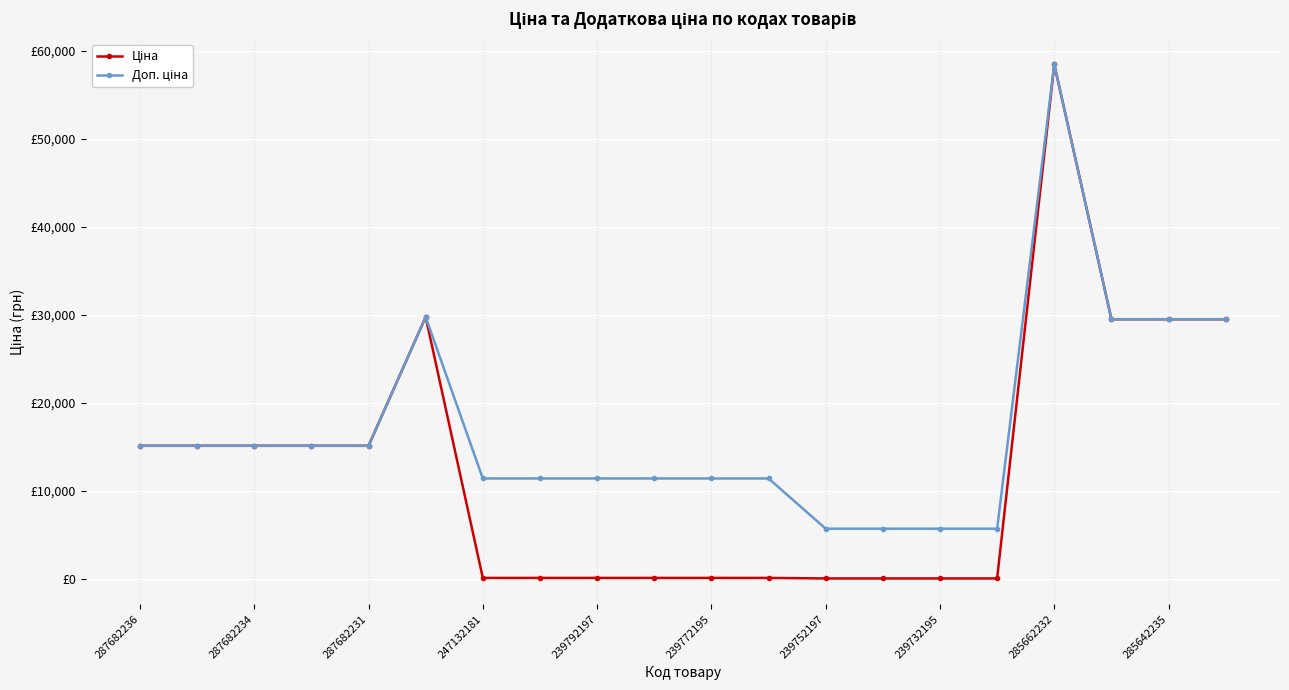

Does the chart have visible grid lines?

Yes